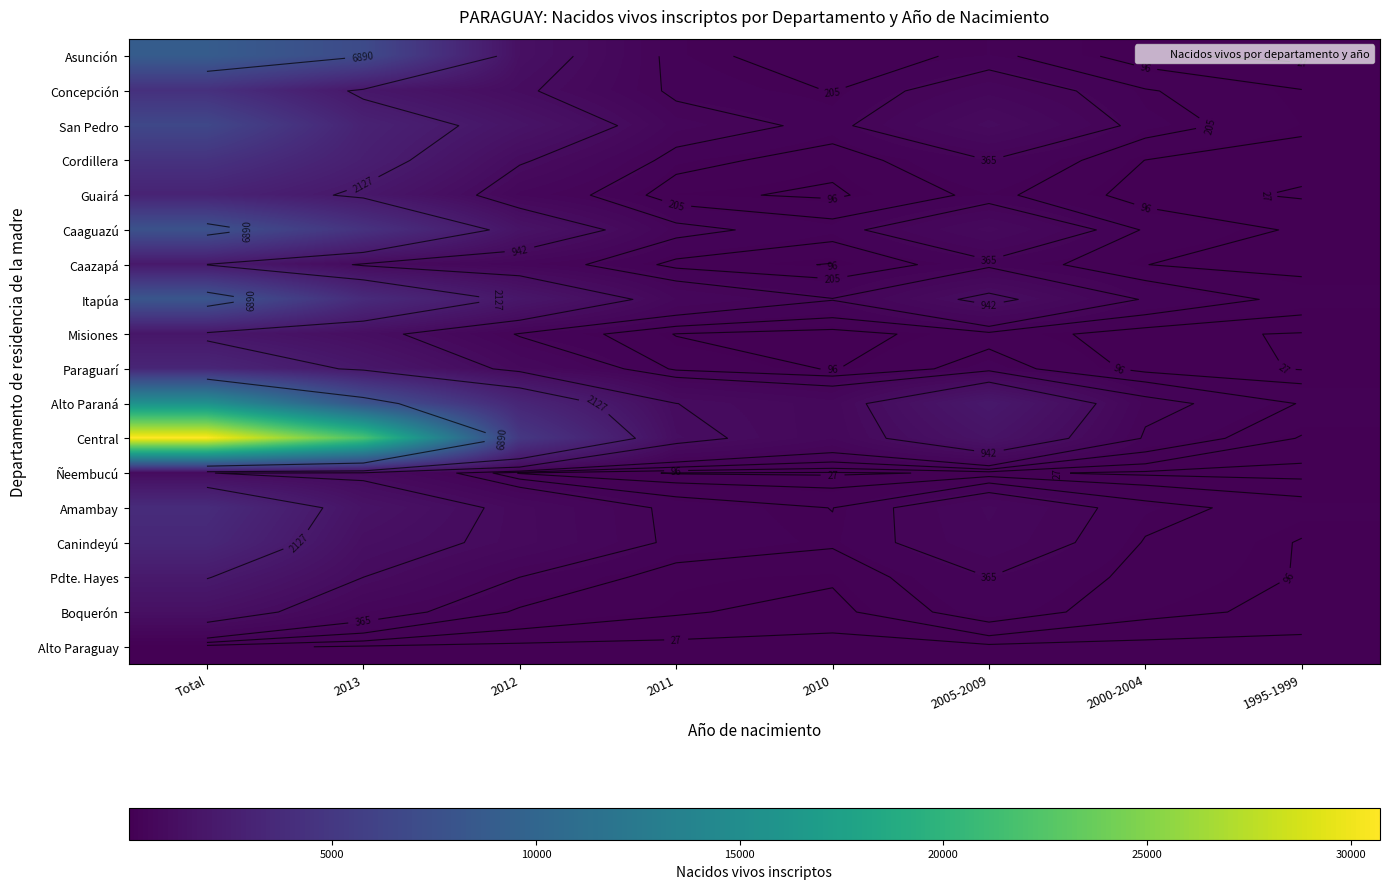

What is the spread (max minus min) of values at 2013?

21960